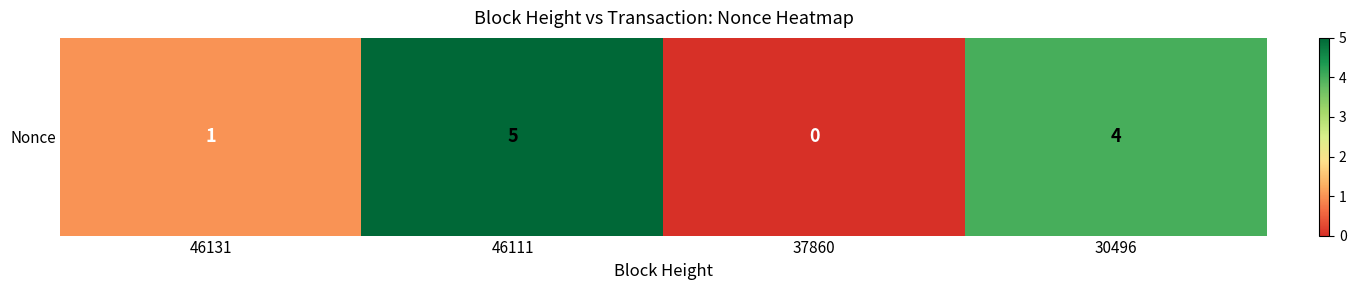

What is the difference between the second highest and minimum values?

4